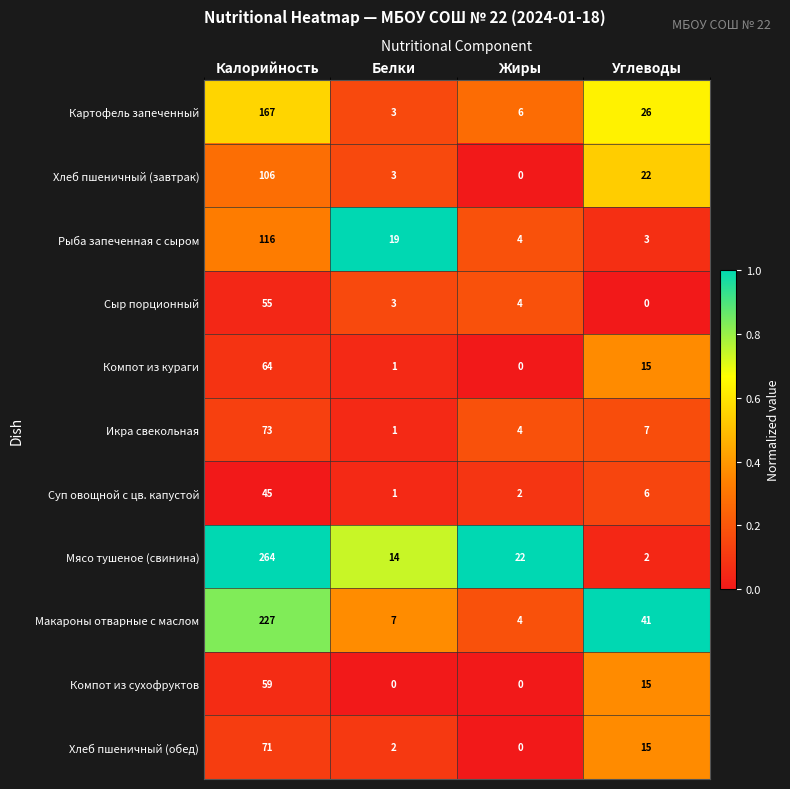

Which series has the largest total across all categories?

Мясо тушеное (свинина)